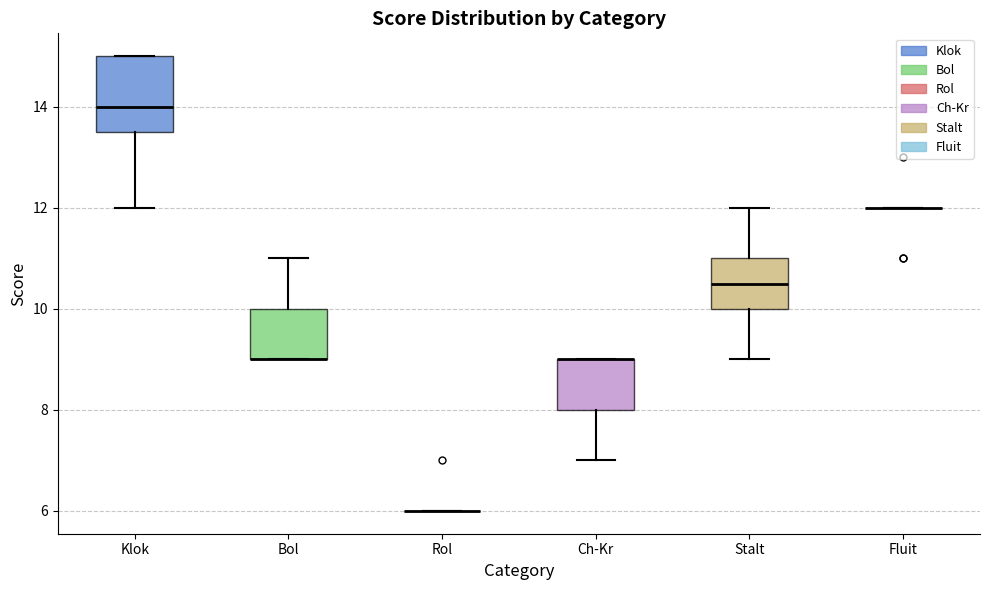

Reading left to right, transcribe this box plot: for each box, give where its median line is, the range the box spans, and where its two whiskers end, as read against the y-axis. The values are not printed on the chart, so give them approximately, as read against the axis.

Klok: median 14.0, box 13.6 to 15.0, whiskers 12.0 to 15.0
Bol: median 9.0 (drawn on the box's lower edge), box 9.0 to 10.0, whiskers 9.0 to 11.0
Rol: box collapsed to a line at 6.0, whiskers 6.0 to 6.0
Ch-Kr: median 9.0 (drawn on the box's upper edge), box 8.0 to 9.0, whiskers 7.0 to 9.0
Stalt: median 10.6, box 10.0 to 11.0, whiskers 9.0 to 12.0
Fluit: box collapsed to a line at 12.0, whiskers 12.0 to 12.0